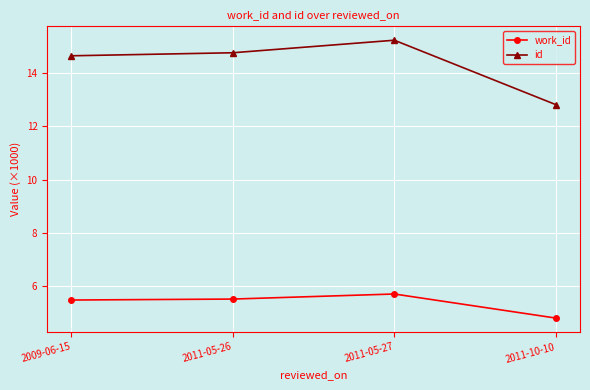

Where is the first local maximum for work_id?

2011-05-27